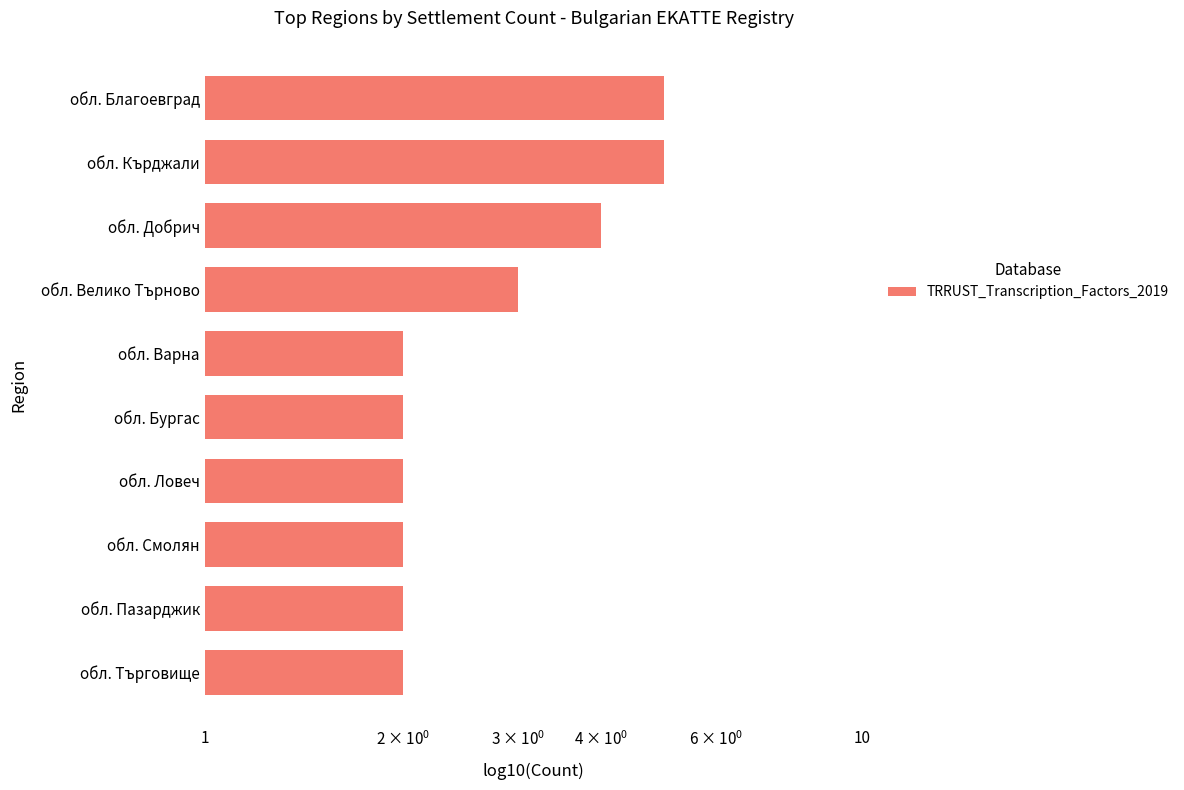

True or false: the data shows 3 at обл. Бургас.

False